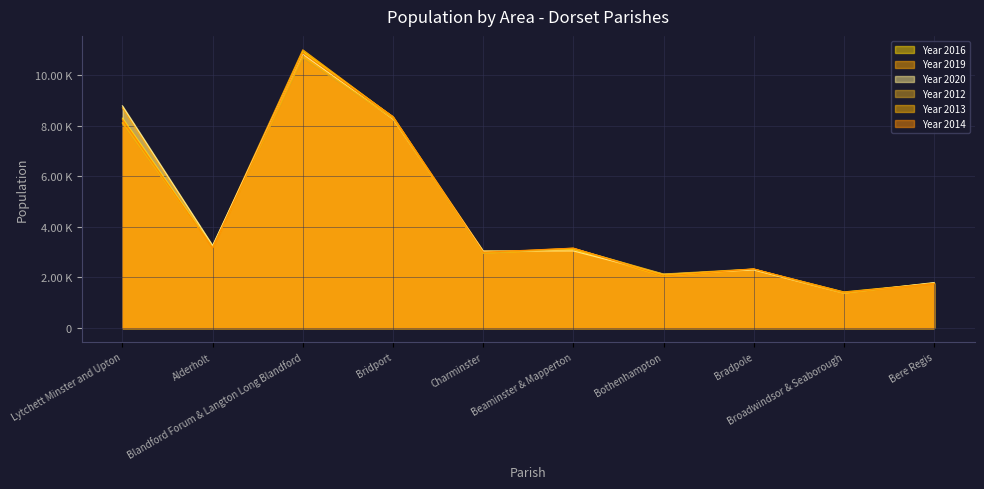

How many lines are shown in the chart?

6